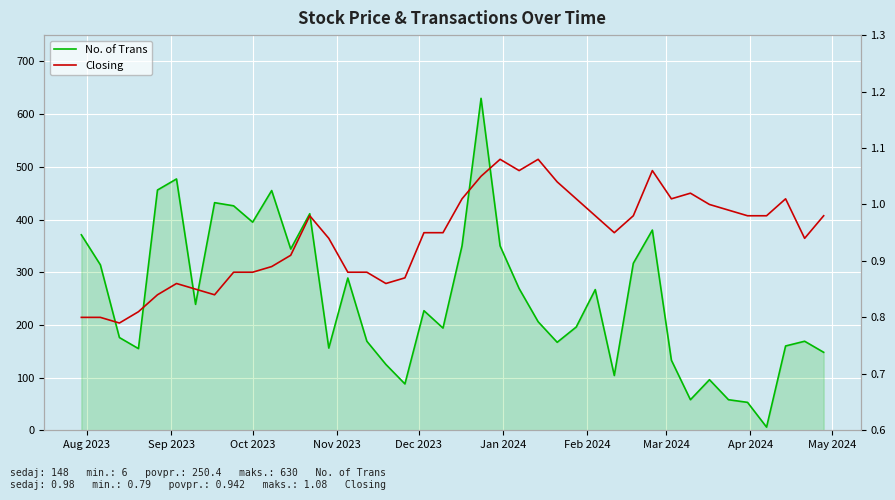

How many lines are shown in the chart?

2